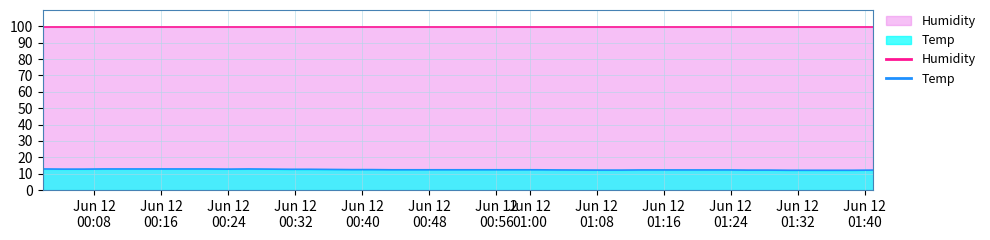

True or false: the data shows 12.9 at Jun 12
00:48.

True